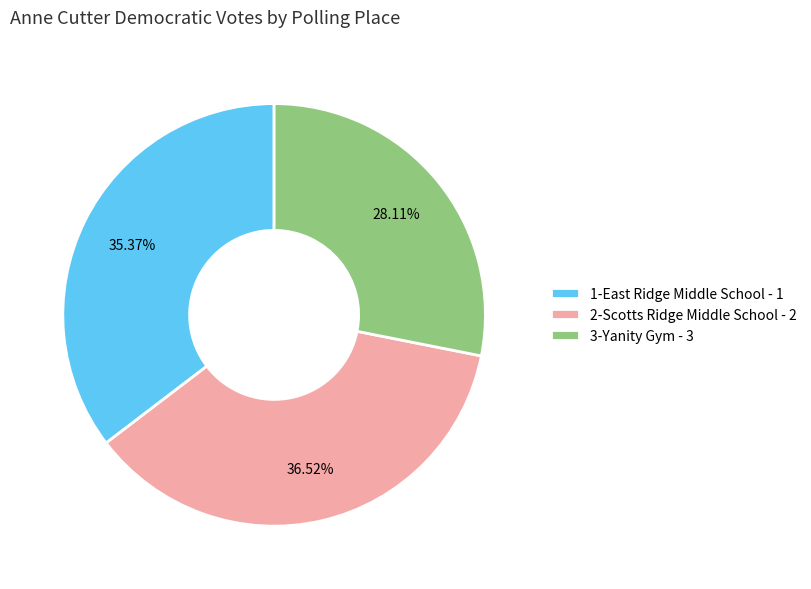

How many segments does this pie chart have?

3